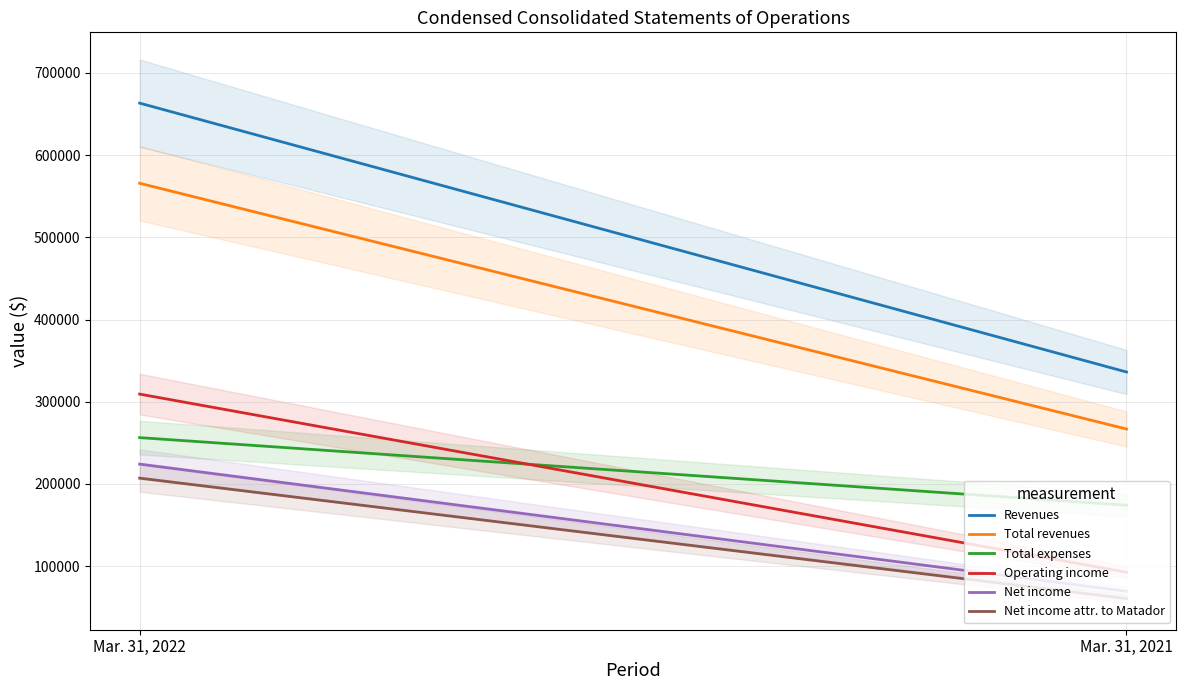

Which category has the lowest value in the Operating income series?

Mar. 31, 2021